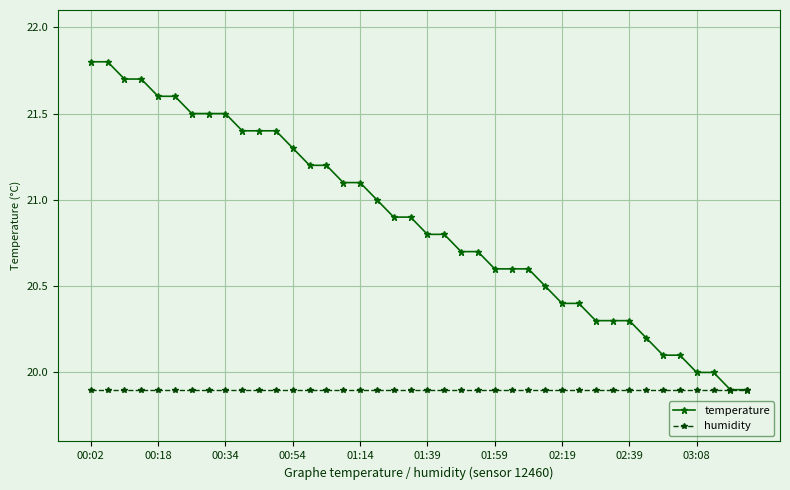

What is the value of the humidity point at the 26th from the left?

19.9